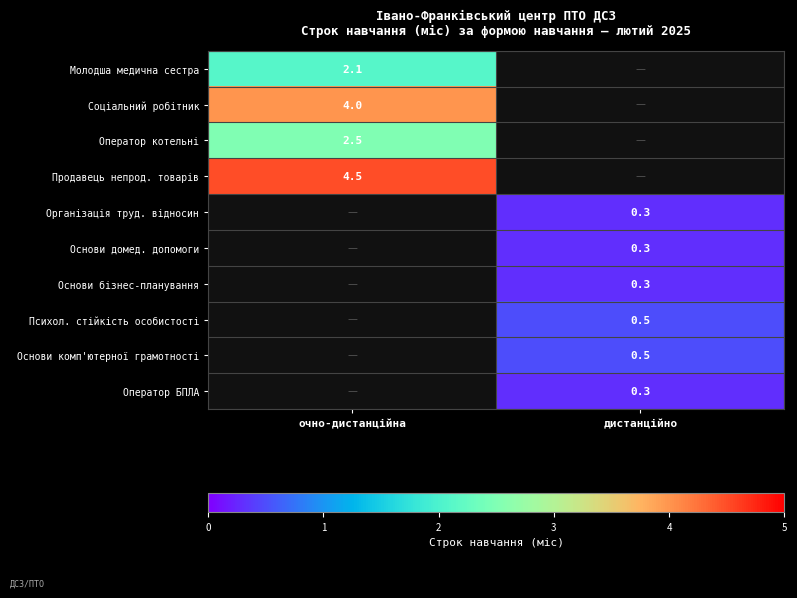

Is it true that Психол. стійкість особистості equals 0.5 at дистанційно?

True